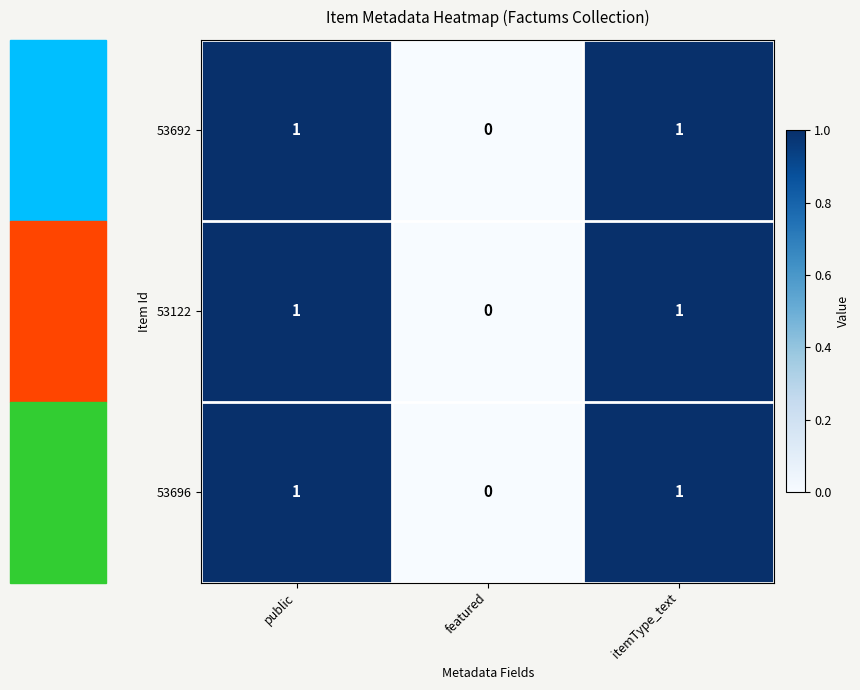

Is it true that 53122 equals 1 at public?

True